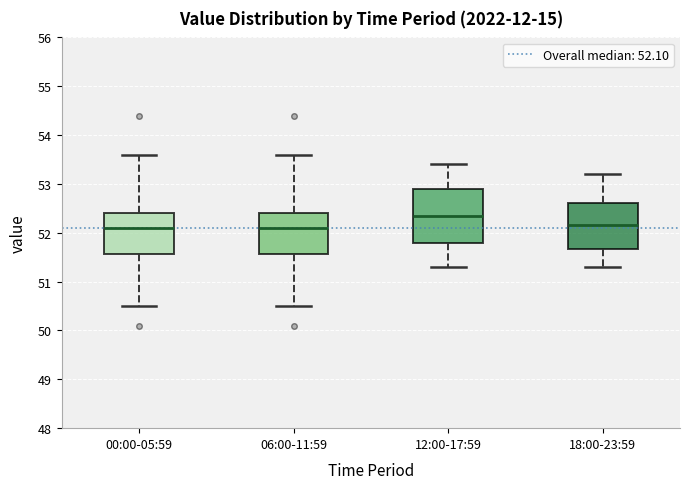

Reading left to right, read every box against the y-axis: the position of its median line, the range the box covers, and the ends of its whiskers. The values are not printed on the chart, so give them approximately, as read against the axis.

00:00-05:59: median 52.1, box 51.6 to 52.4, whiskers 50.5 to 53.6
06:00-11:59: median 52.1, box 51.6 to 52.4, whiskers 50.5 to 53.6
12:00-17:59: median 52.4, box 51.8 to 52.9, whiskers 51.3 to 53.4
18:00-23:59: median 52.2, box 51.7 to 52.6, whiskers 51.3 to 53.2